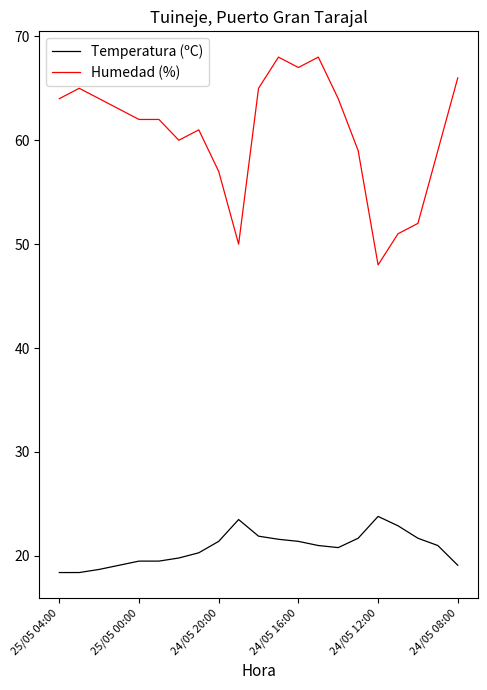

True or false: Temperatura (ºC) and Humedad (%) cross at least once.

False